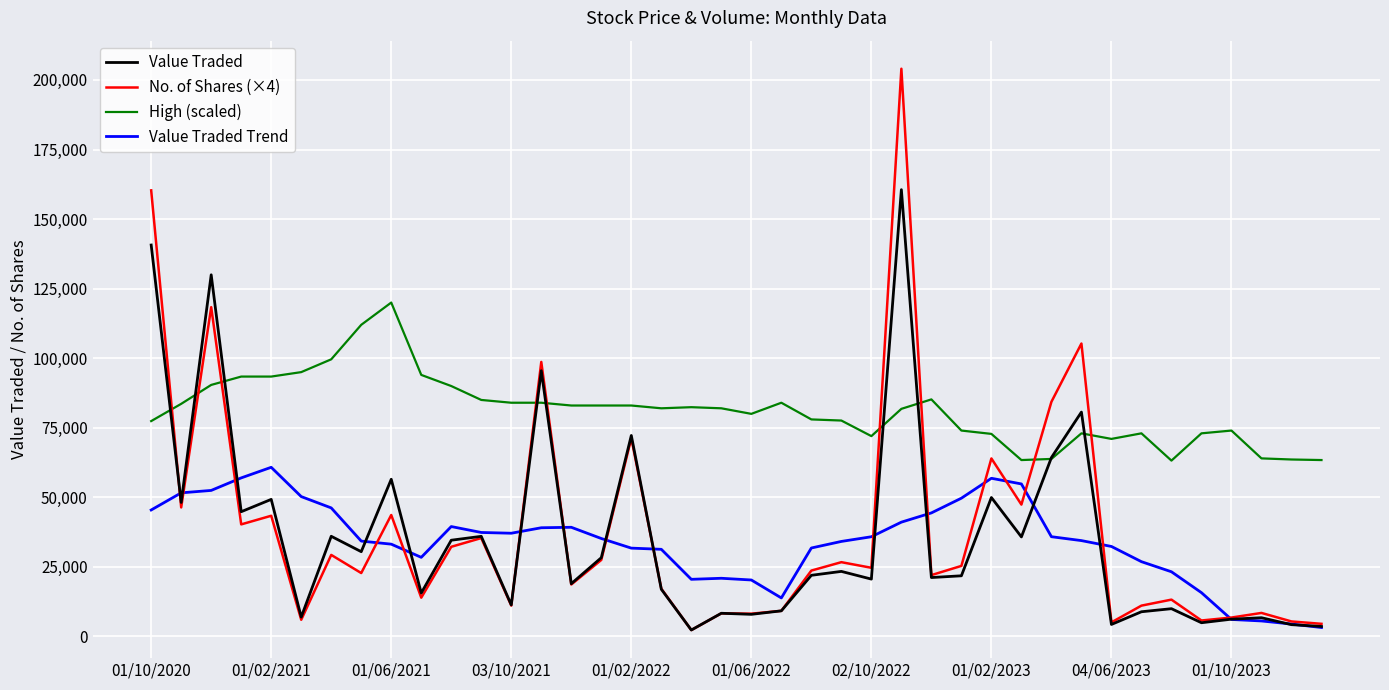

How many lines are shown in the chart?

4